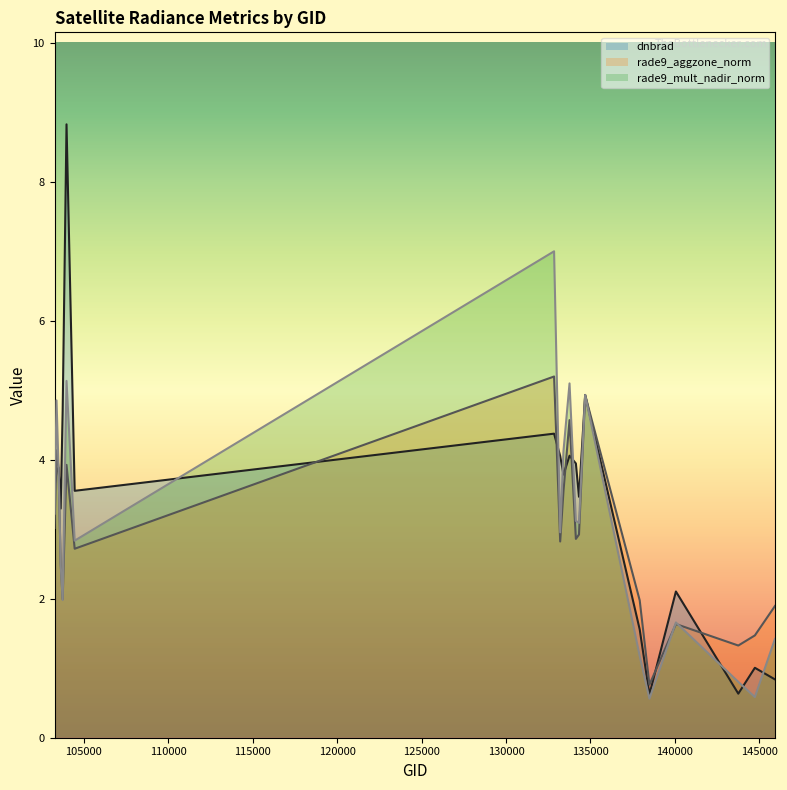

Reading left to right, extract all data points from this chart.

dnbrad: 3.6	3.8	3.9	3.3	4.7	8.8	3.6	4.4	4.1	3.8	4.1	3.9	3.5	4.9	1.6	0.6	2.1	0.6	1.0	0.8
rade9_aggzone_norm: 3.0	4.1	3.9	2.5	2.0	3.9	2.7	5.2	2.8	3.5	4.6	2.9	2.9	4.9	2.0	0.8	1.6	1.3	1.5	1.9
rade9_mult_nadir_norm: 3.2	4.9	3.9	2.5	2.0	5.1	2.8	7.0	3.0	4.1	5.1	3.1	3.1	4.9	1.2	0.6	1.7	0.8	0.6	1.4